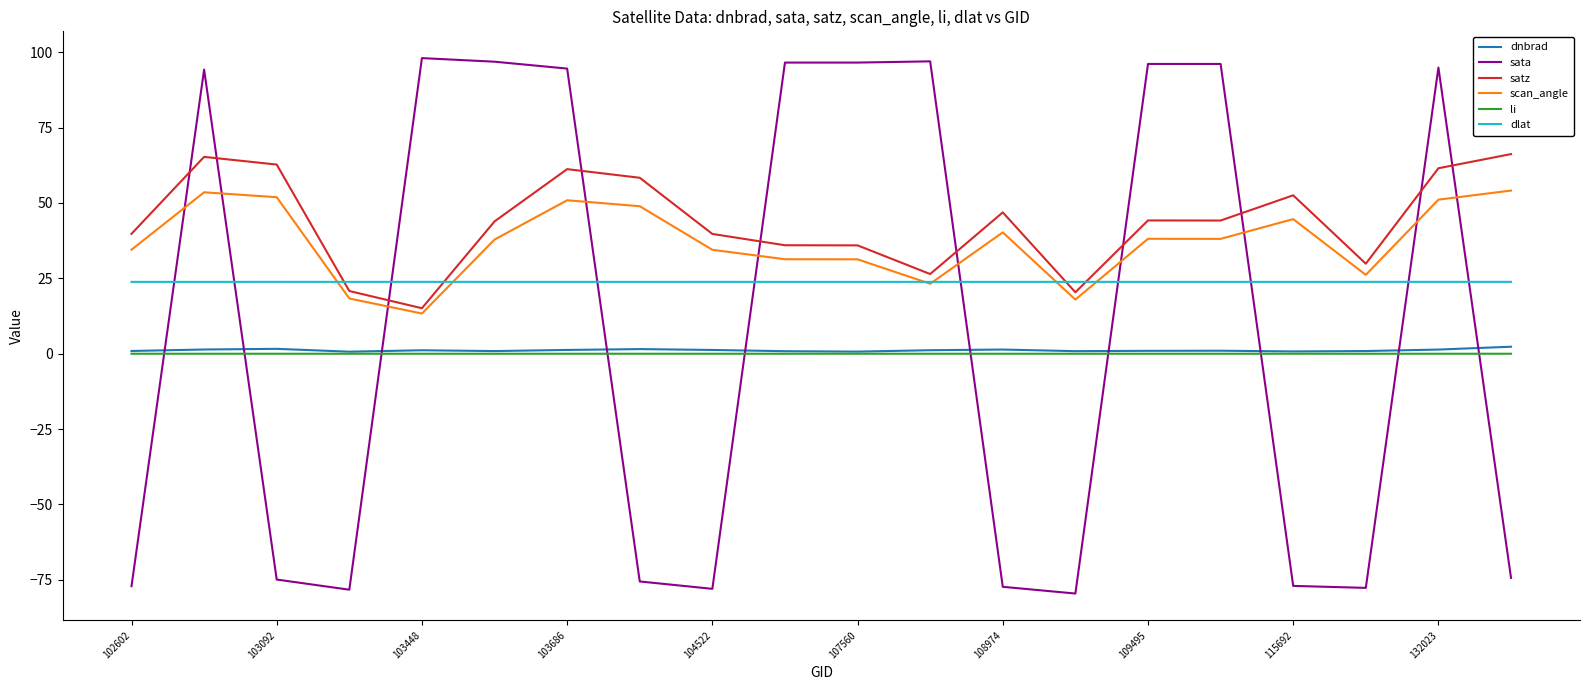

After their last crossing, which series has the higher values: dnbrad or sata?

dnbrad